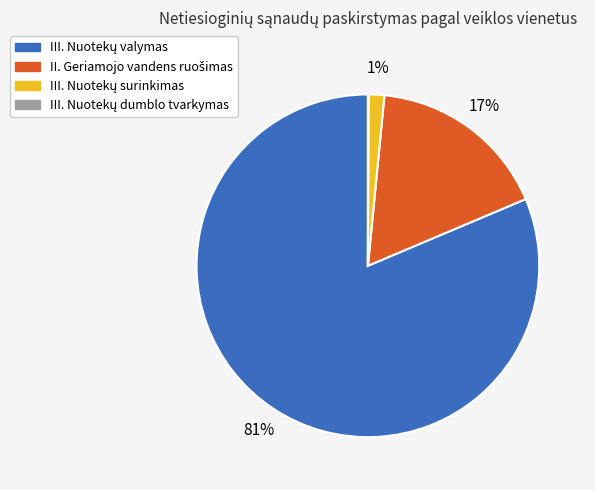

To the nearest percent, what is the average slice percentage?

25%